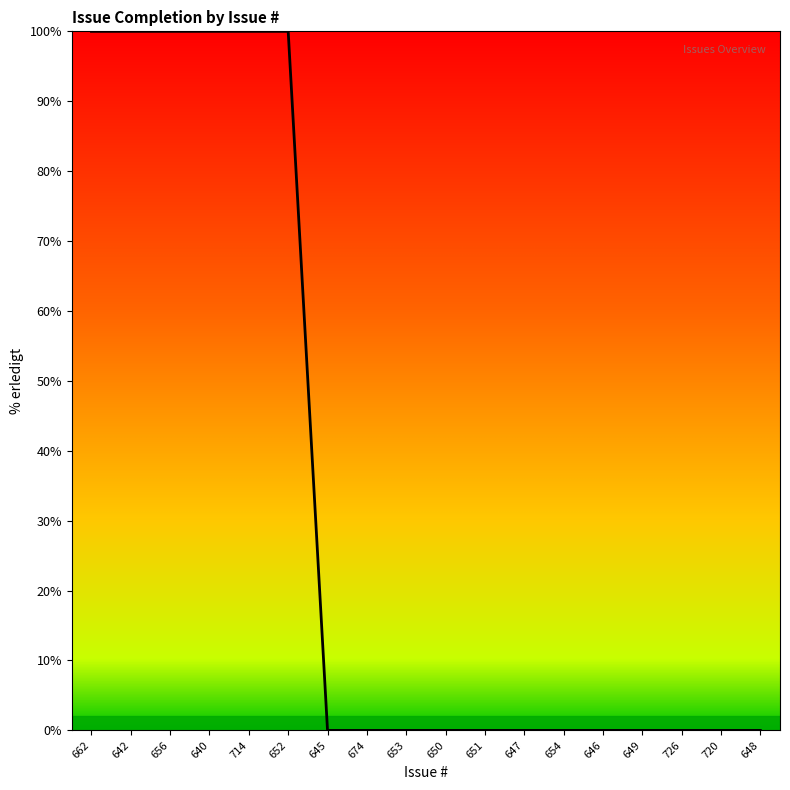

Approximately how many times larger is the value at 642 compared to 640?

1.0